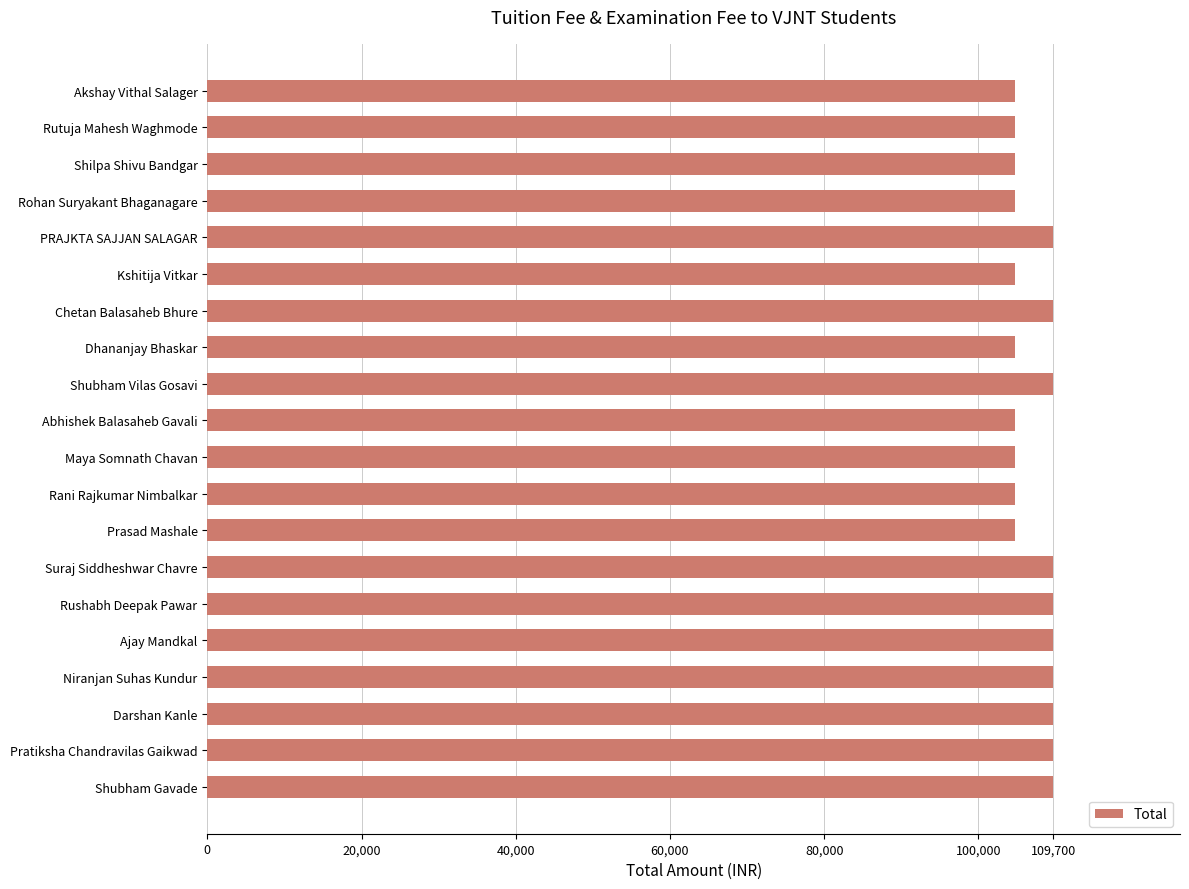

What is the difference between the maximum and minimum values?

4902